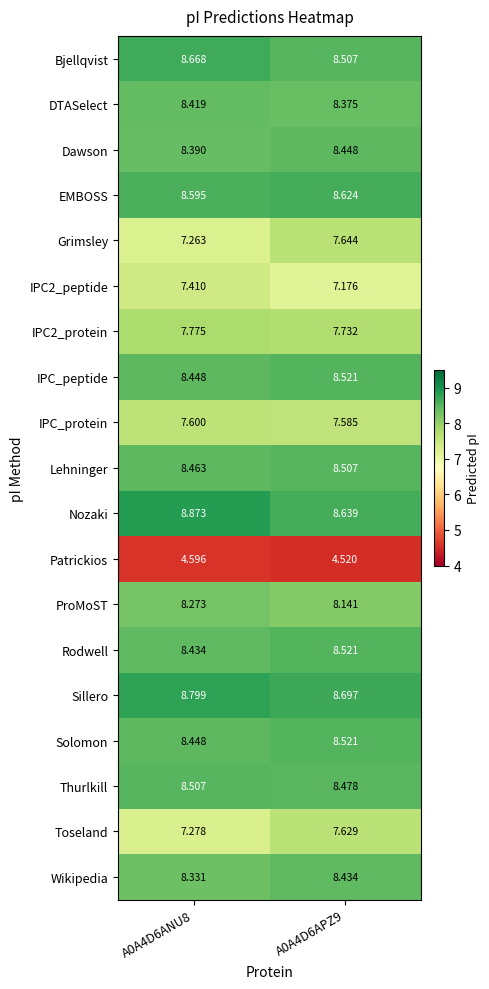

What is the total value across all series at A0A4D6ANU8?

152.6